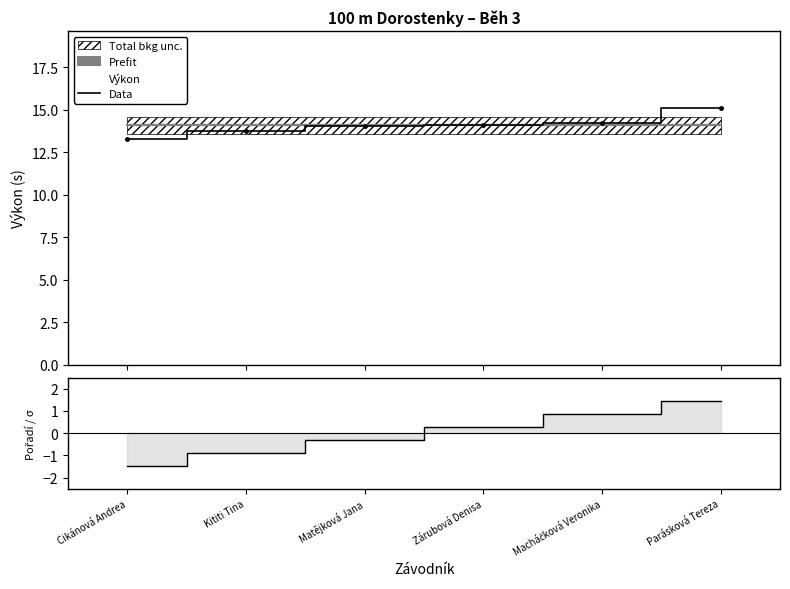

Read the value at Macháčková Veronika.

14.2